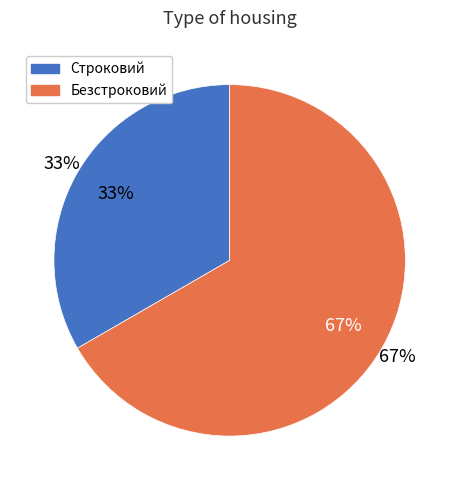

Which category has the biggest portion of the pie?

Безстроковий